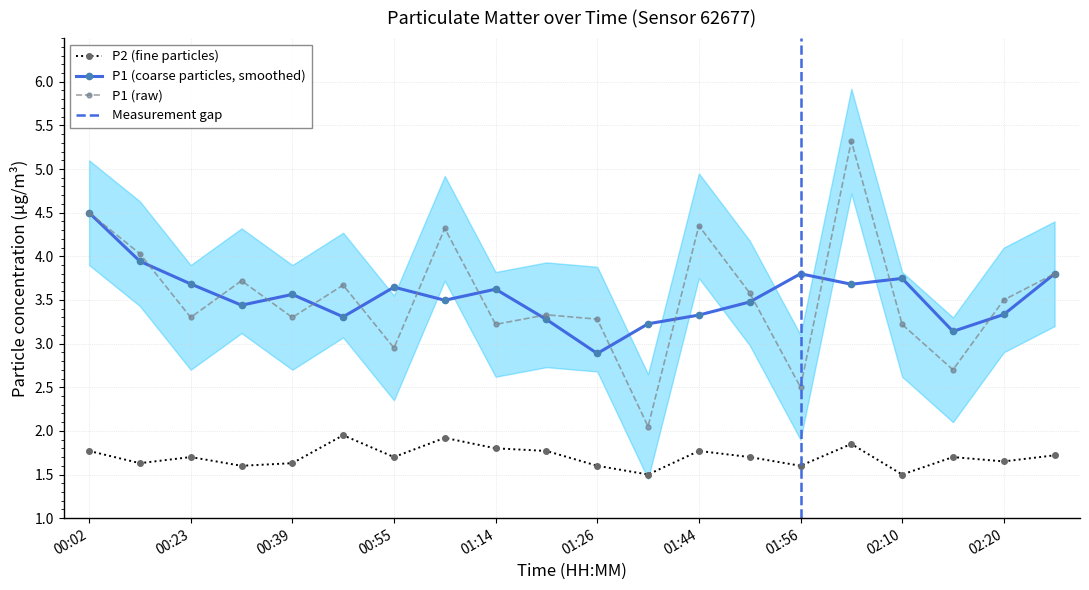

What is the sum of all P2 values?

34.1